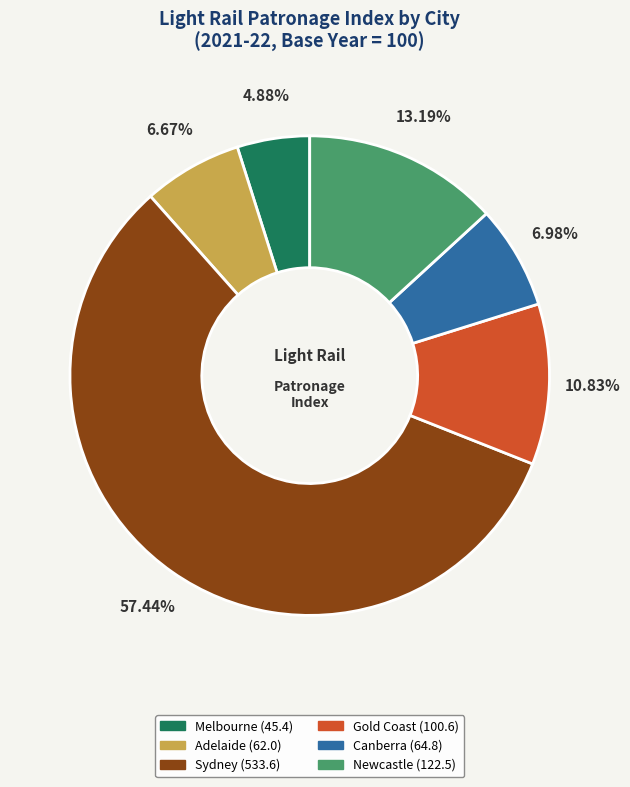

Does any single category account for the majority?

Yes